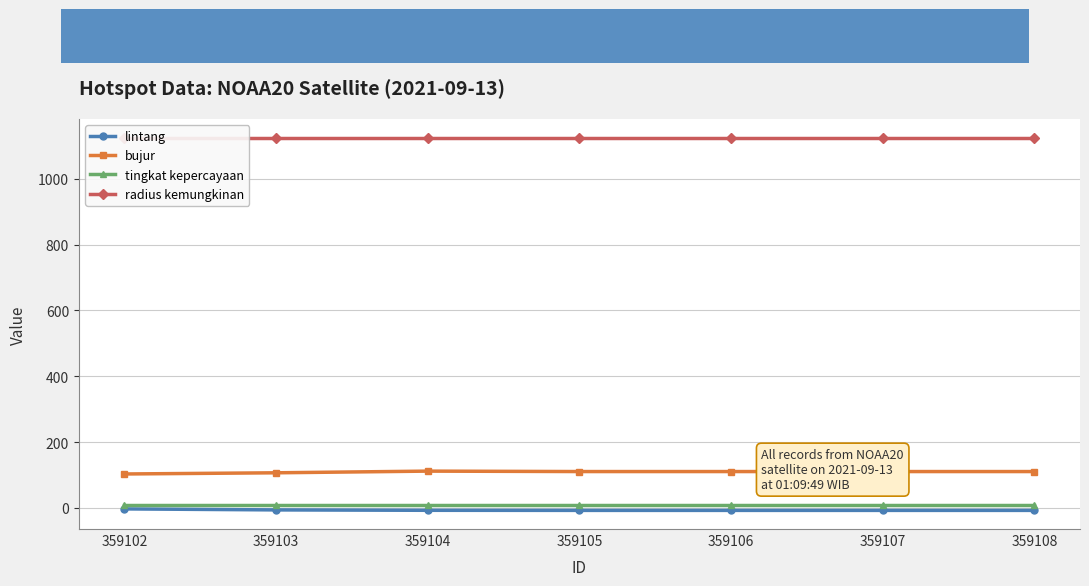

Rank the series at 359103 from lowest to highest value.

lintang, tingkat kepercayaan, bujur, radius kemungkinan